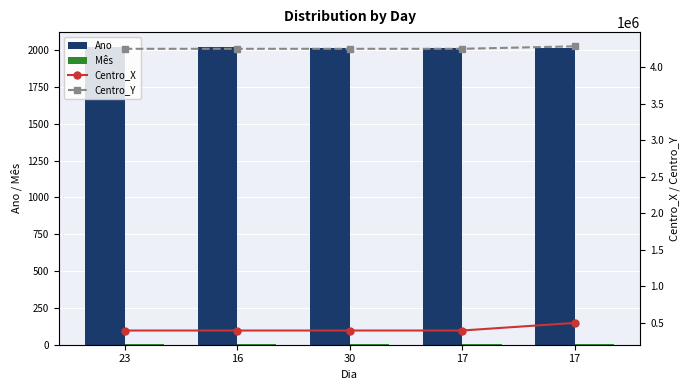

What is the total value across all series at 16?

4643029